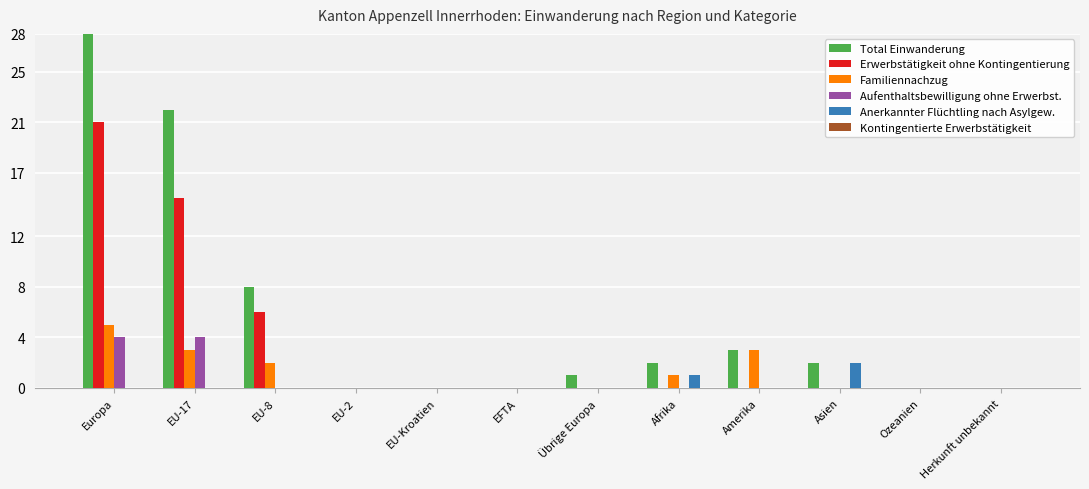

Which series has the widest spread of values?

Total Einwanderung